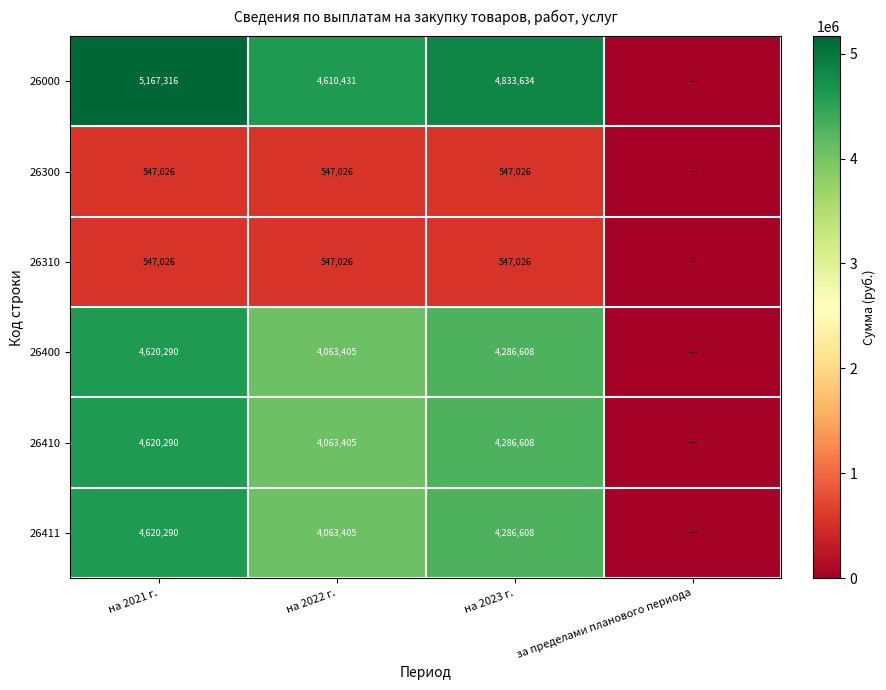

What is the difference between the highest and lowest values at на 2023 г.?

4286608